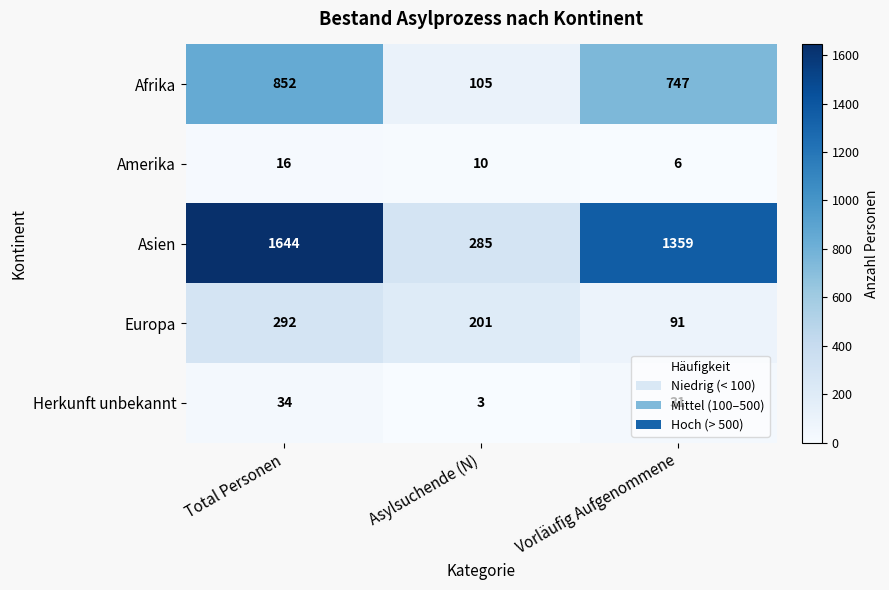

Rank the series by their maximum value, from highest to lowest.

Asien, Afrika, Europa, Herkunft unbekannt, Amerika